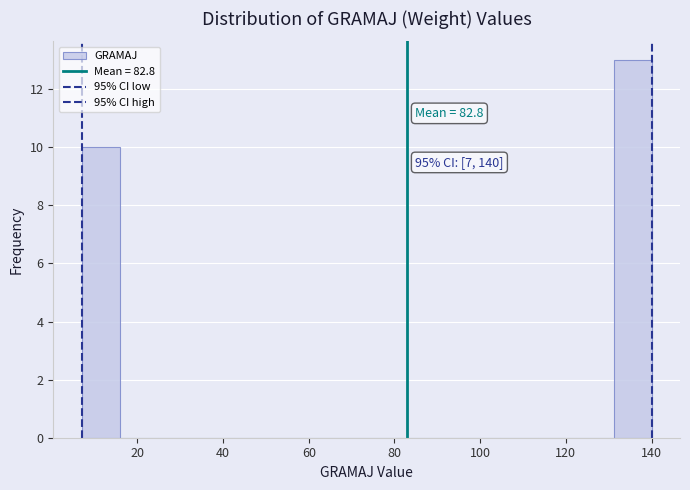

Which range on the x-axis has the tallest bar?

132 to 140